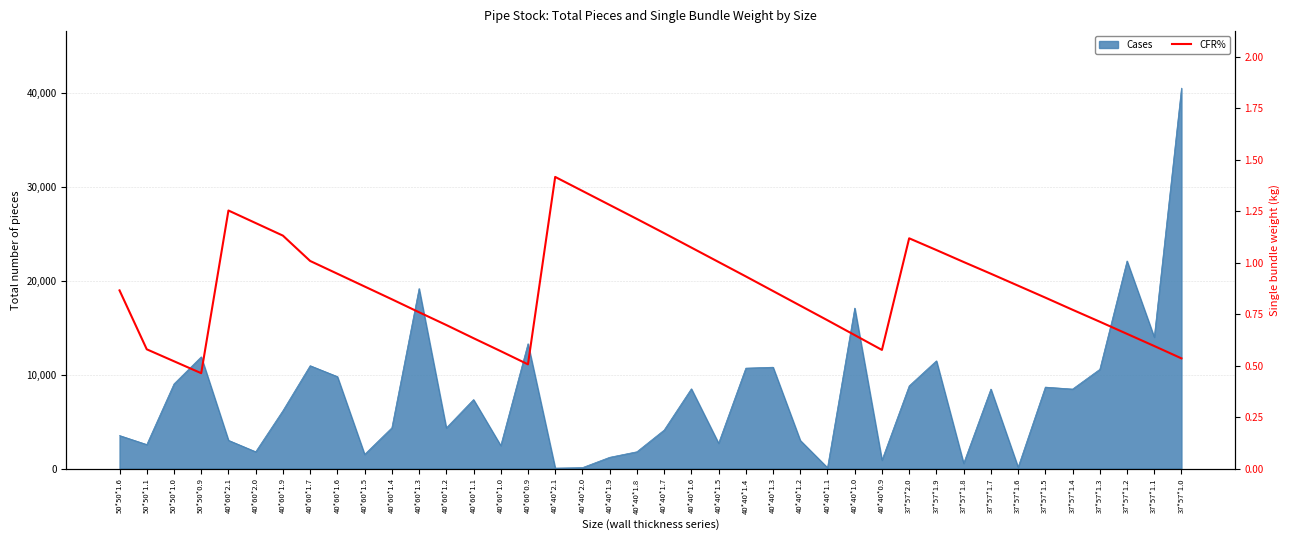

Is it true that the value at 40*60*1.2 is 0.7?

True